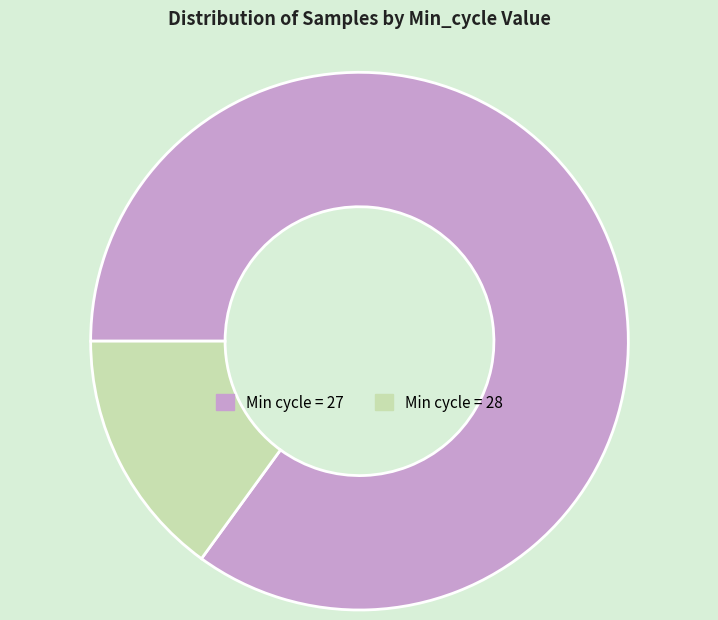

True or false: Min cycle = 28 accounts for 24% of the total.

False